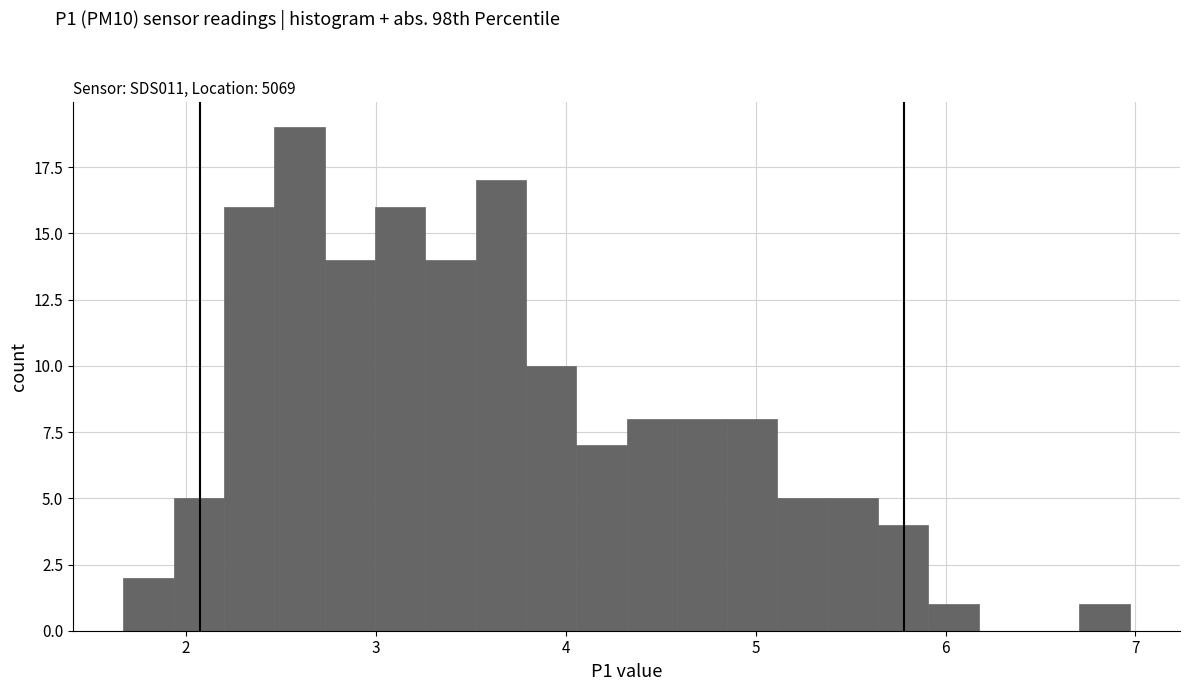

Read against the x-axis, roughly where is the centre of the tallest bar?

2.6